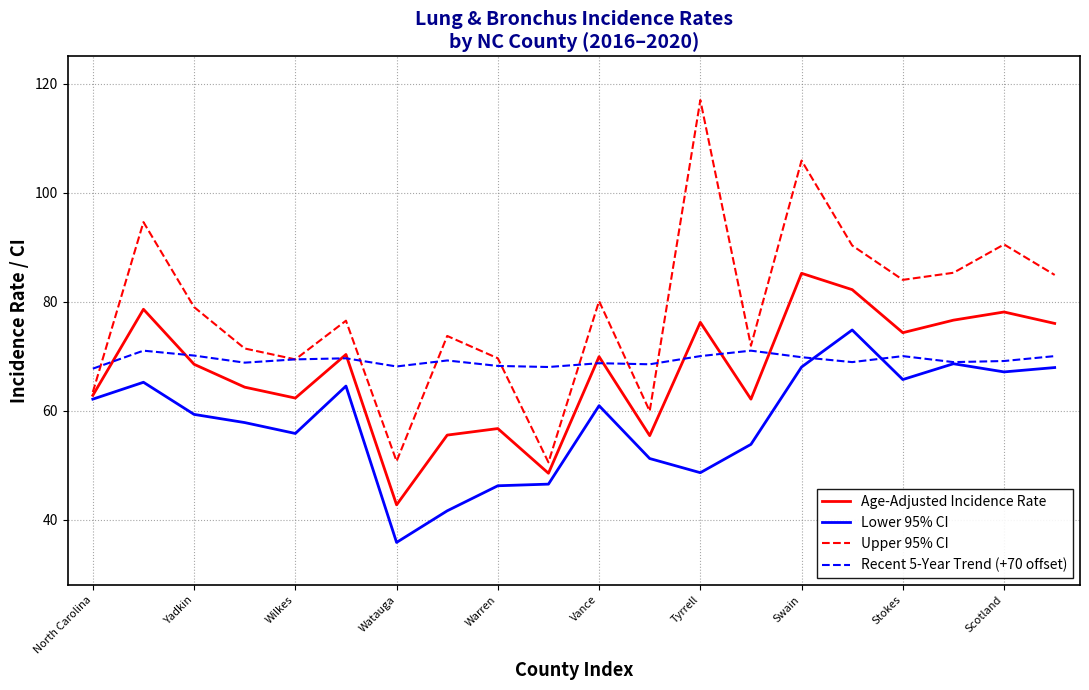

True or false: Upper 95% CI and Lower 95% CI cross at least once.

False